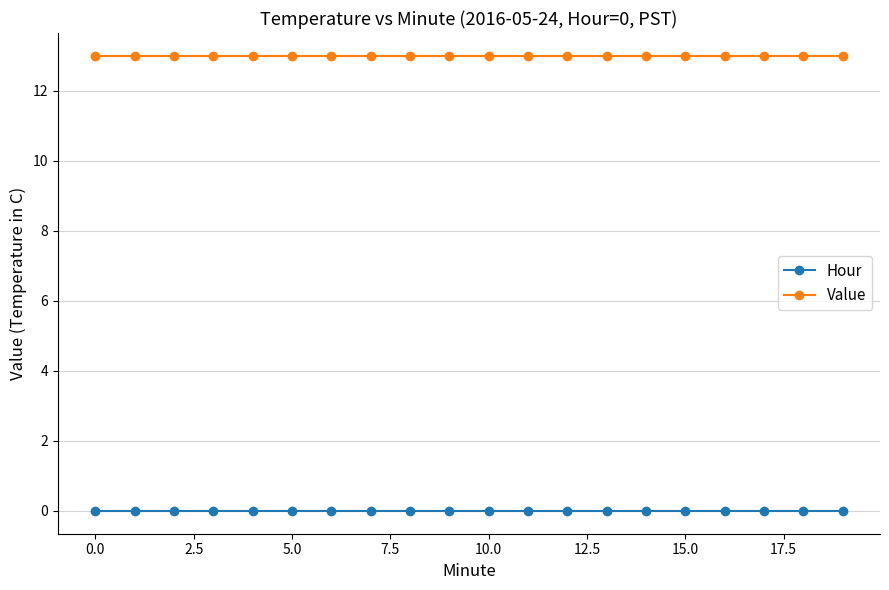

What is the sum of all Value values?

260